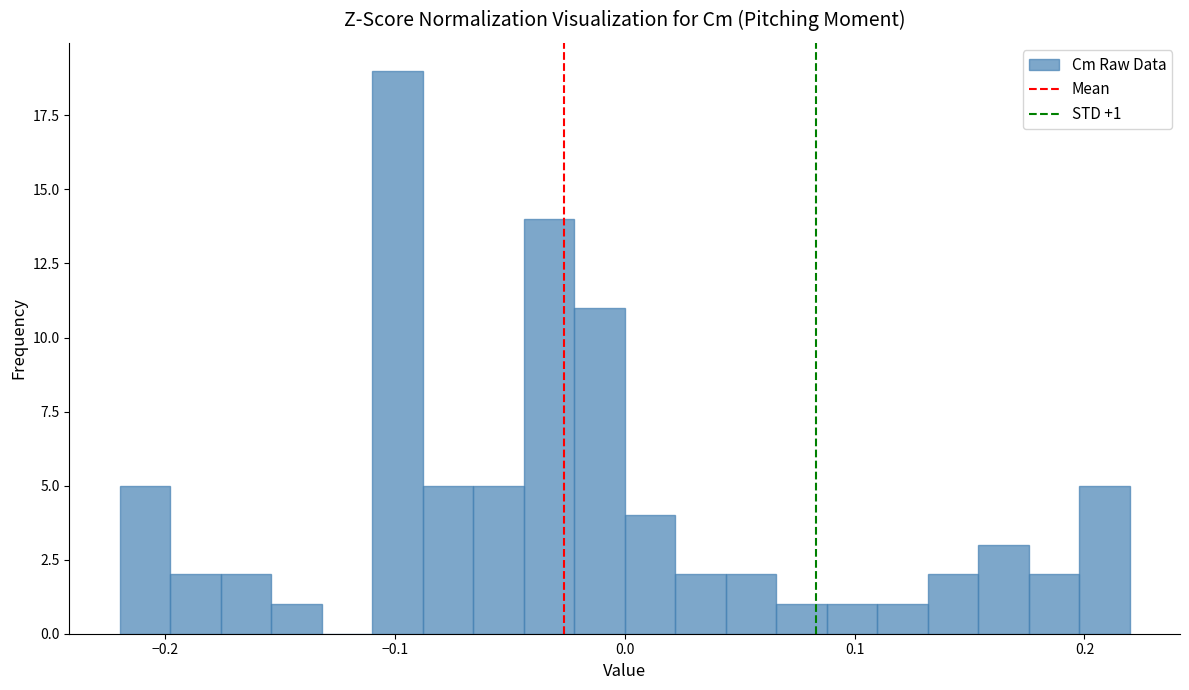

Around what value on the x-axis is the tallest bar? Give the approximate position of its centre, as read against the axis.

-0.10